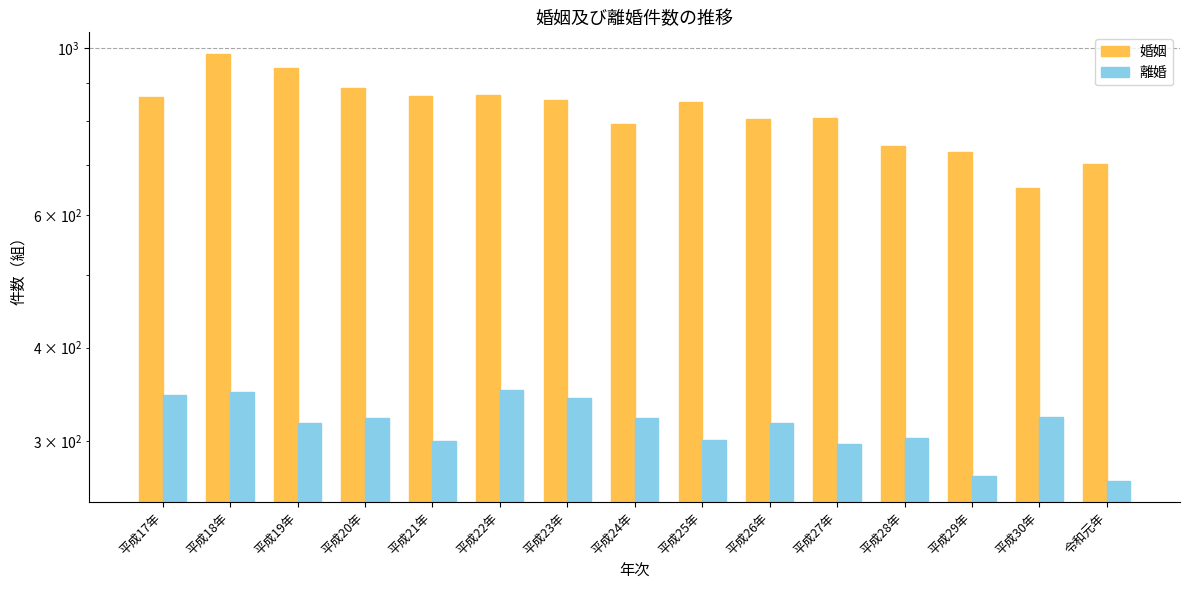

How many bars are there in total?

30